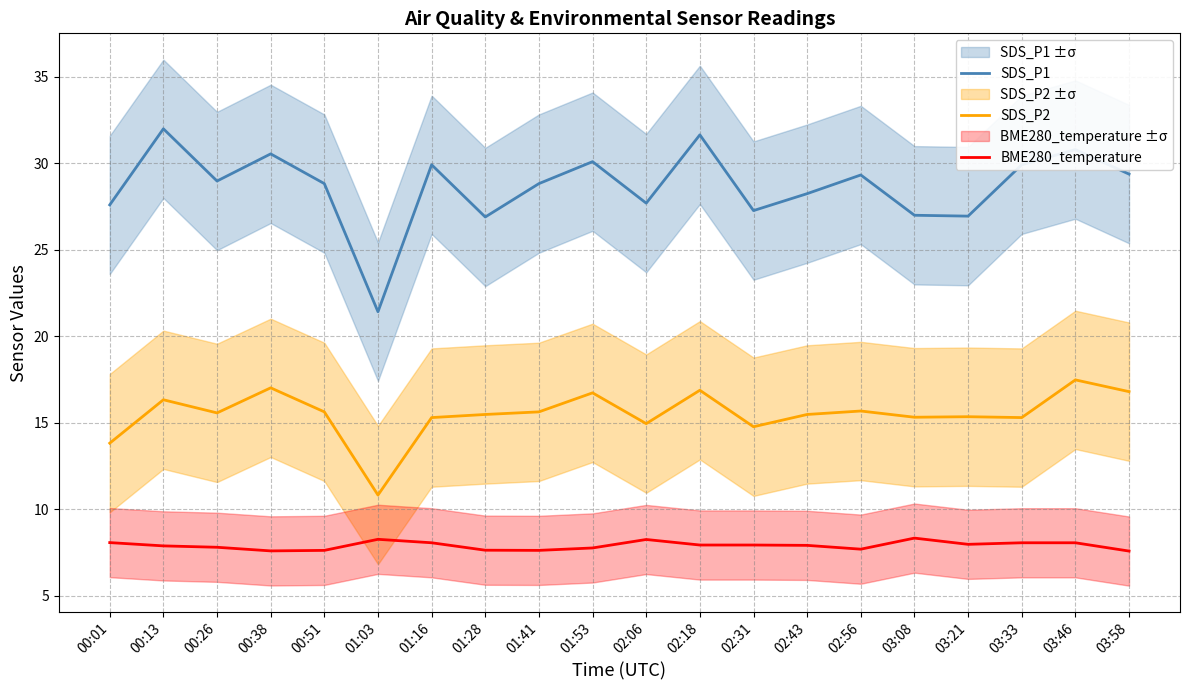

What is the difference between the second highest and minimum values in the SDS_P1 series?

10.2